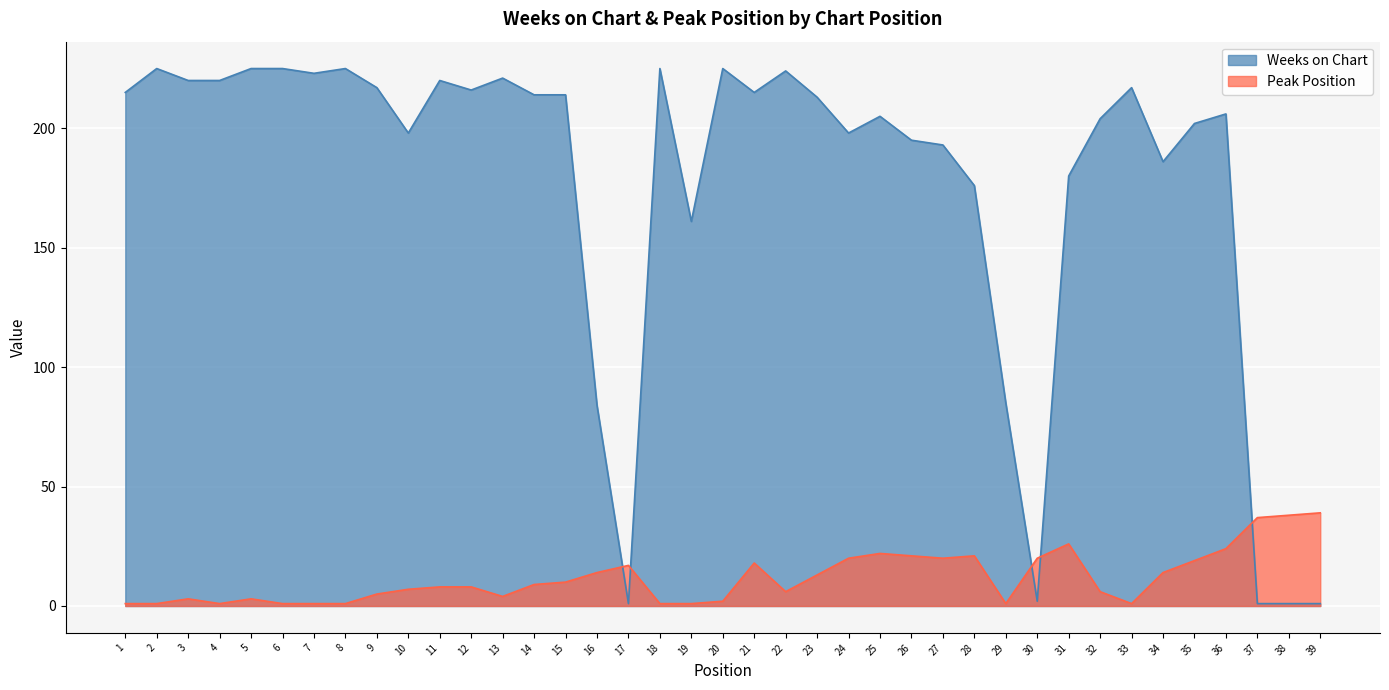

Rank the series by their average value, from lowest to highest.

Peak Position, Weeks on Chart